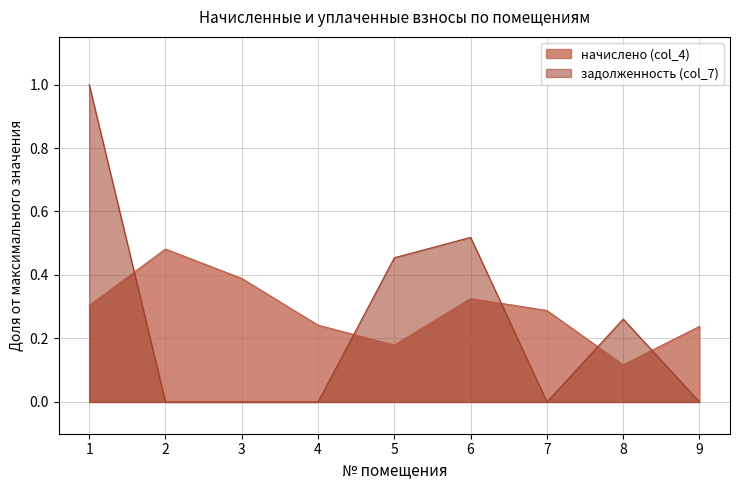

How many lines are shown in the chart?

2